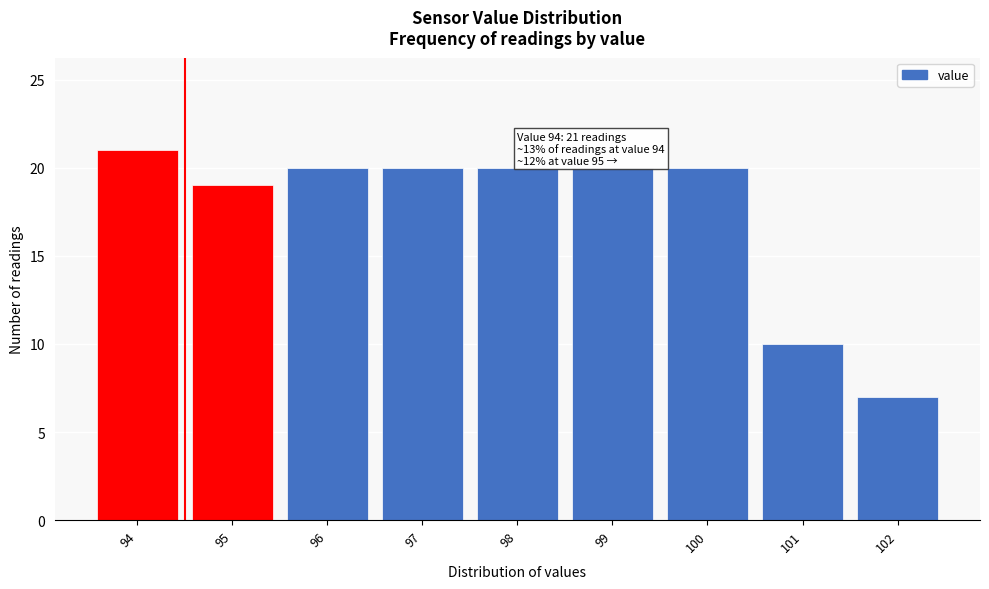

Reading left to right, transcribe all the data shown in this chart.

21	19	20	20	20	20	20	10	7